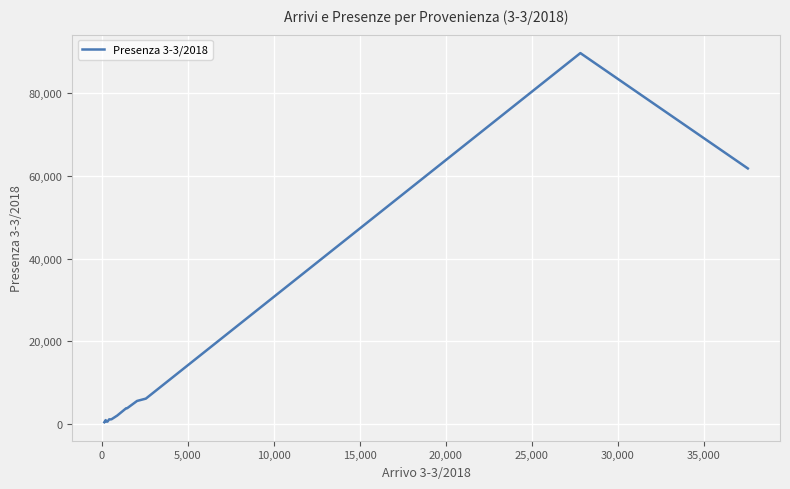

What is the difference between the maximum and minimum values?

89267